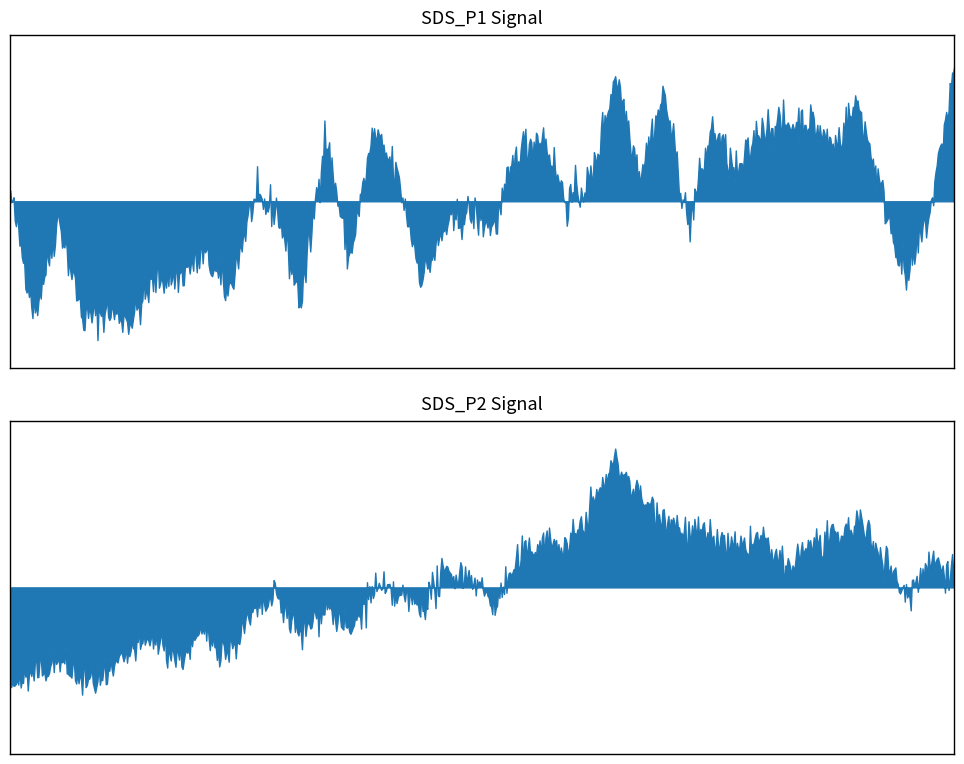

What is the difference between the maximum and second lowest values in the SDS_P2 series?

7.7